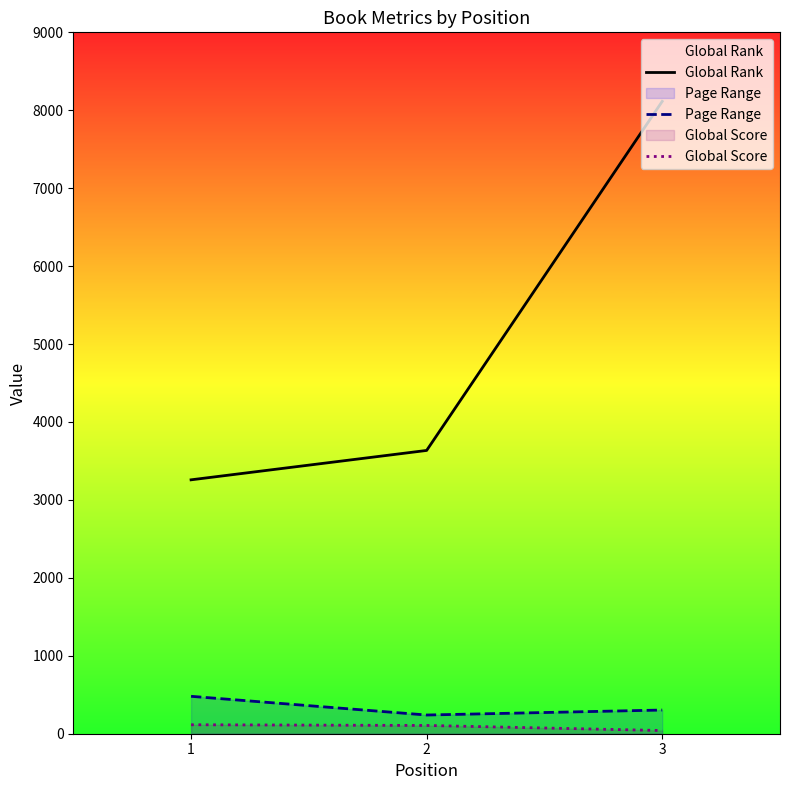

How many lines are shown in the chart?

3